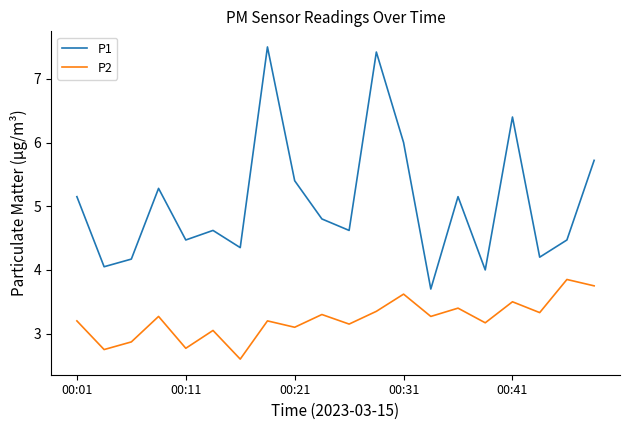

Which series has the largest total across all categories?

P1